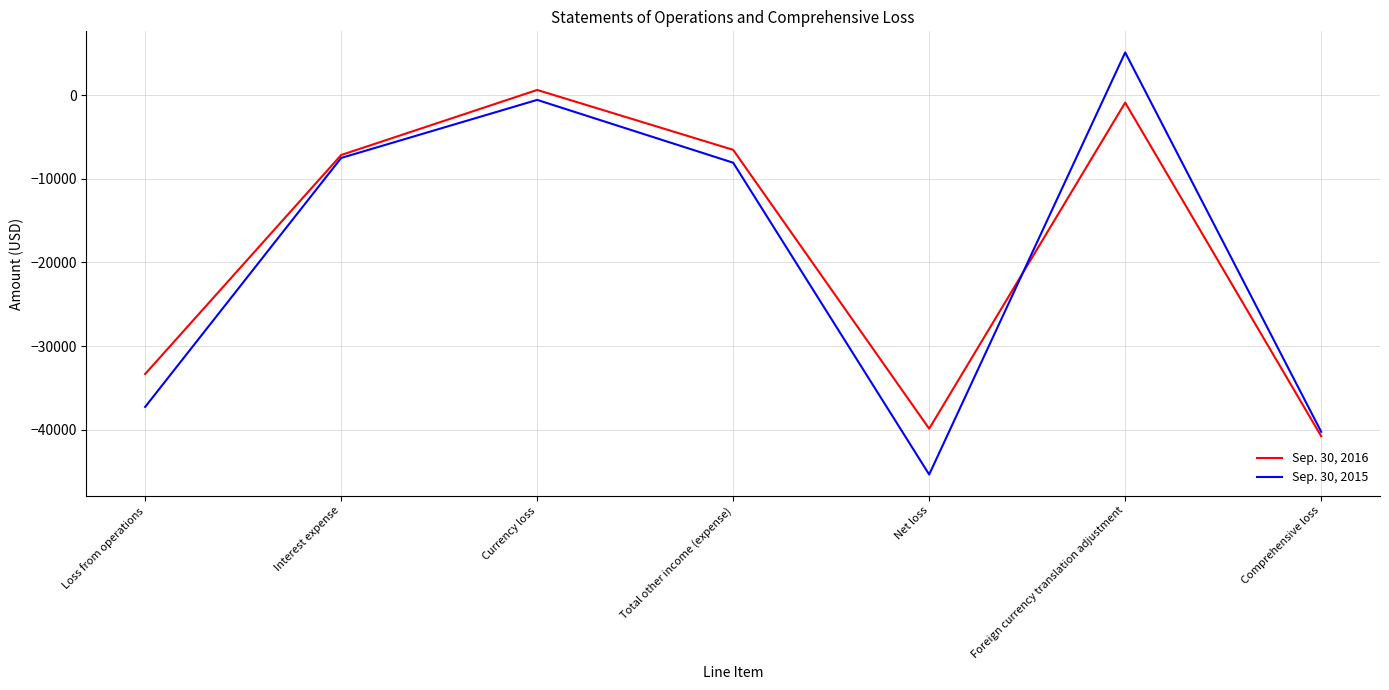

Where is Sep. 30, 2015 nearest to the value -20124?

Total other income (expense)